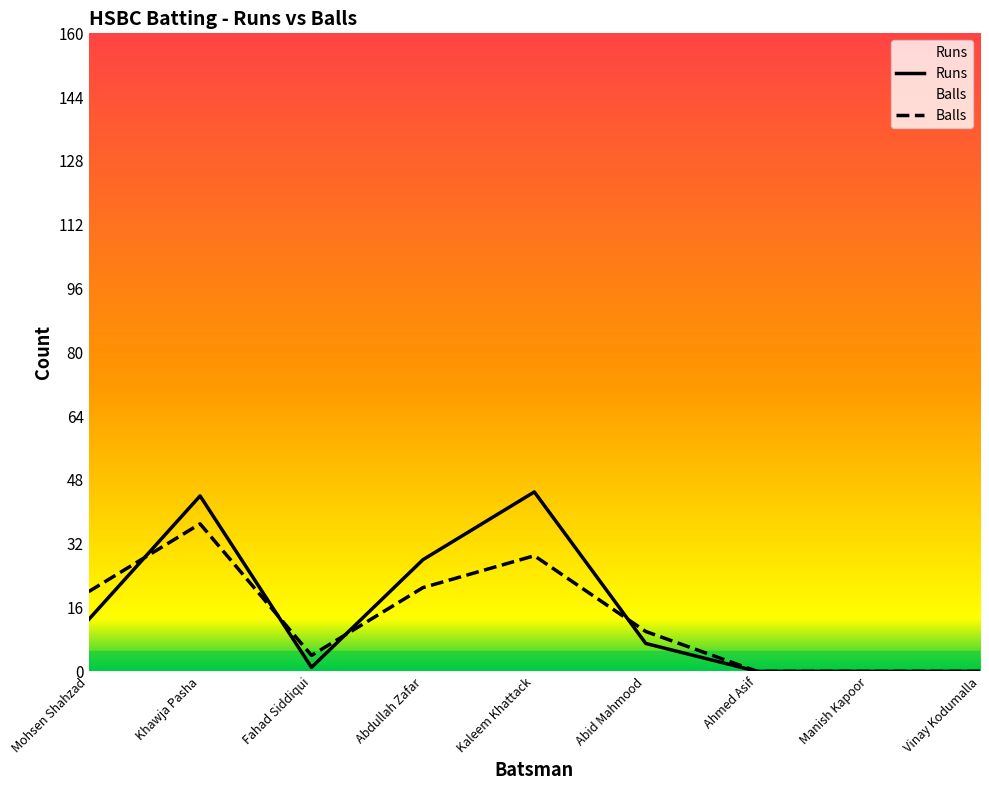

Which series has the largest total across all categories?

Runs